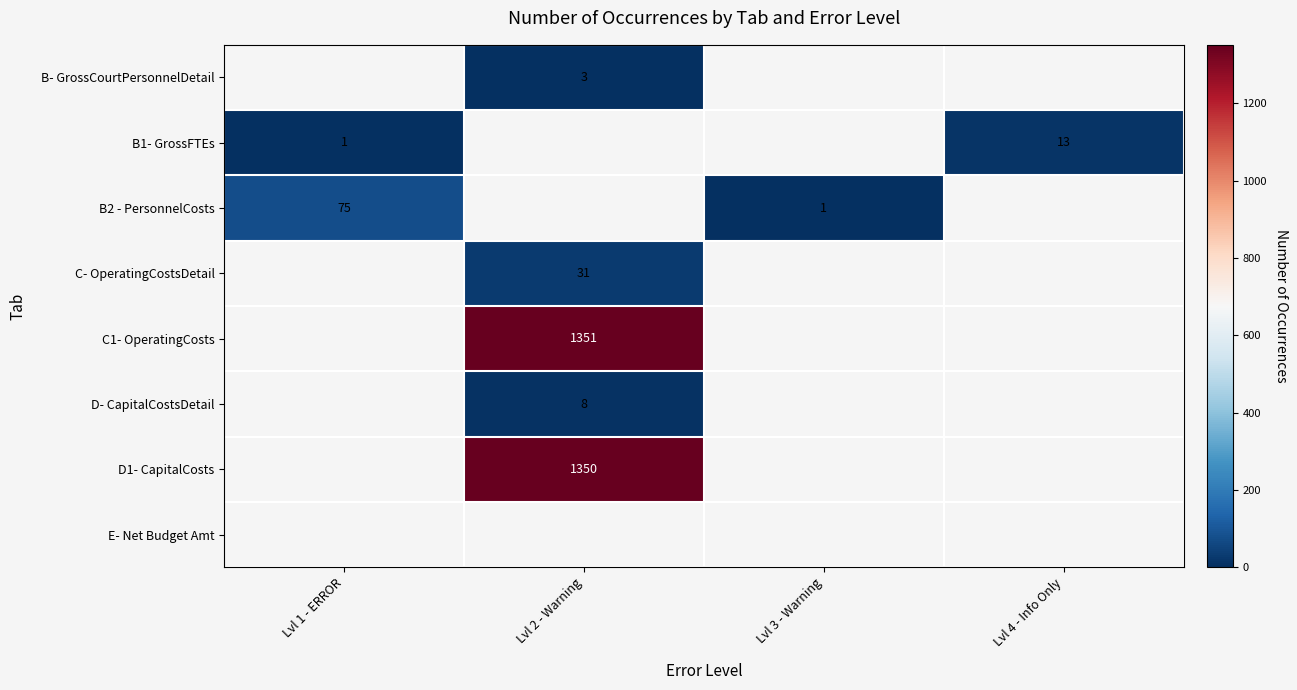

Is it true that B- GrossCourtPersonnelDetail equals 3 at Lvl 2 - Warning?

True